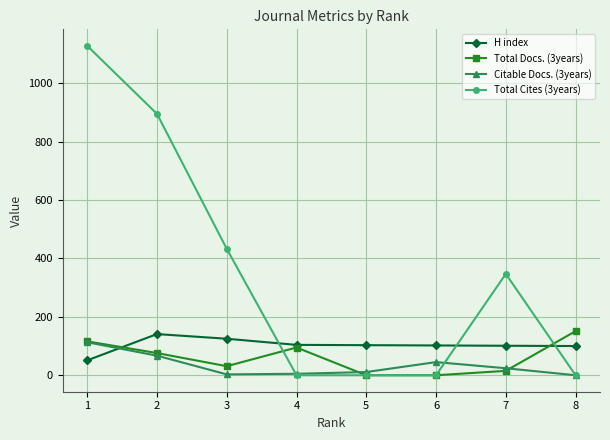

True or false: Total Cites (3years) has more than 0 interior local peaks.

True